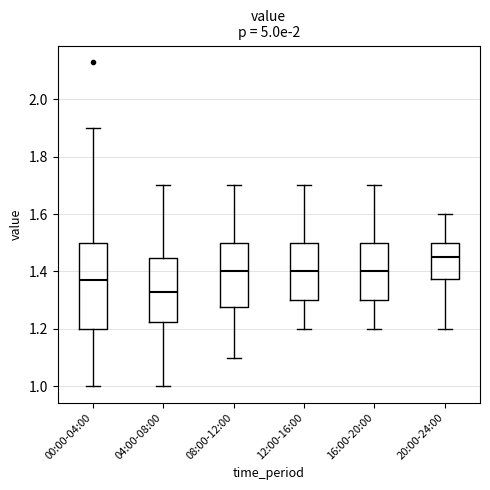

Reading left to right, transcribe this box plot: for each box, give where its median line is, the range the box spans, and where its two whiskers end, as read against the y-axis. The values are not printed on the chart, so give them approximately, as read against the axis.

00:00-04:00: median 1.38, box 1.20 to 1.50, whiskers 1.00 to 1.90
04:00-08:00: median 1.34, box 1.22 to 1.44, whiskers 1.00 to 1.70
08:00-12:00: median 1.40, box 1.28 to 1.50, whiskers 1.10 to 1.70
12:00-16:00: median 1.40, box 1.30 to 1.50, whiskers 1.20 to 1.70
16:00-20:00: median 1.40, box 1.30 to 1.50, whiskers 1.20 to 1.70
20:00-24:00: median 1.46, box 1.38 to 1.50, whiskers 1.20 to 1.60